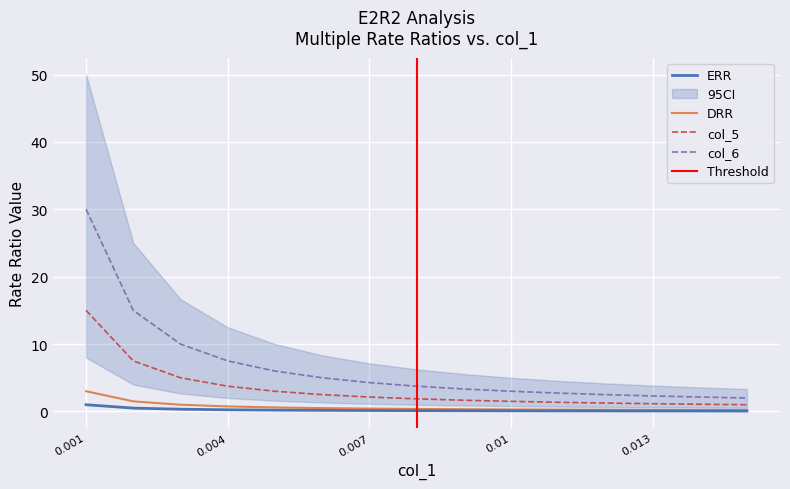

True or false: ERR and col_6 intersect in this chart.

False